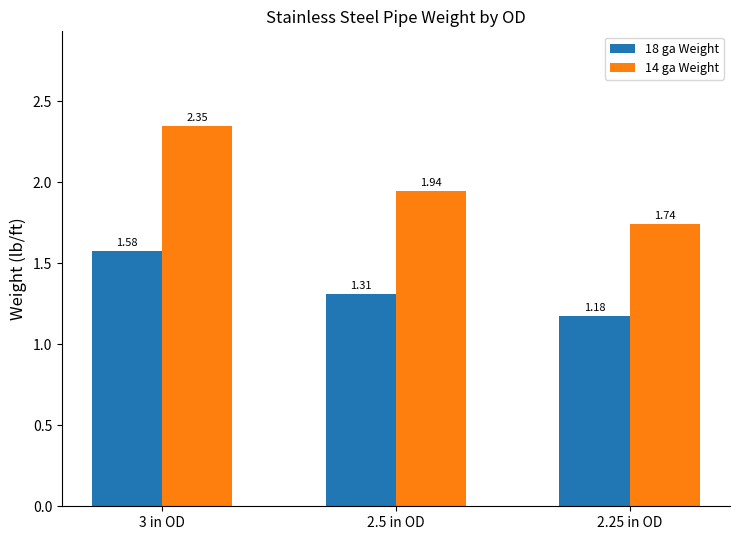

Rank the series at 3 in OD from highest to lowest value.

14 ga Weight, 18 ga Weight